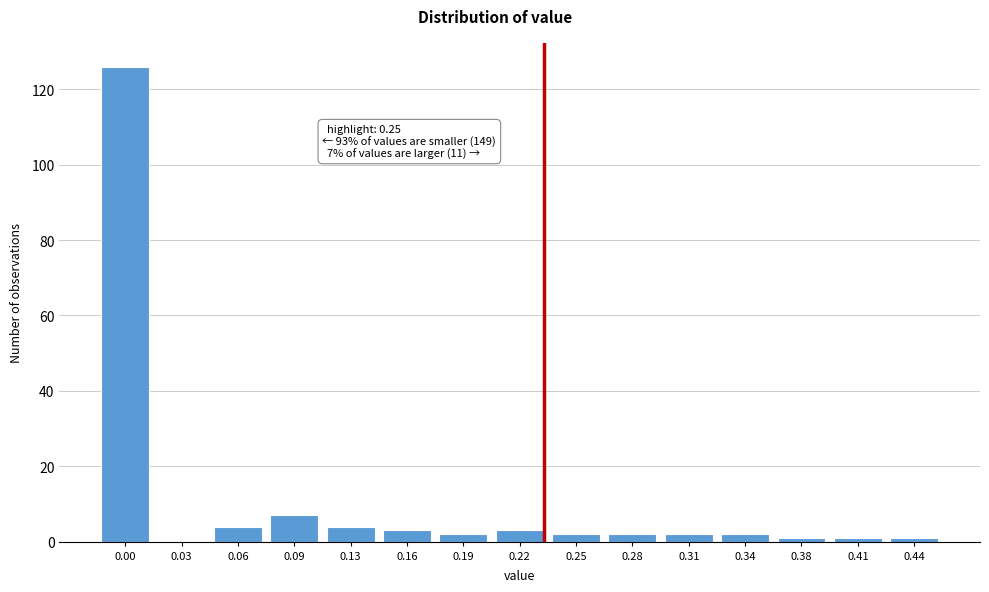

Reading right to left, extract all data points from this chart.

0.44=1	0.41=1	0.38=1	0.34=2	0.31=2	0.28=2	0.25=2	0.22=3	0.19=2	0.16=3	0.13=4	0.09=7	0.06=4	0.03=0	0.00=126